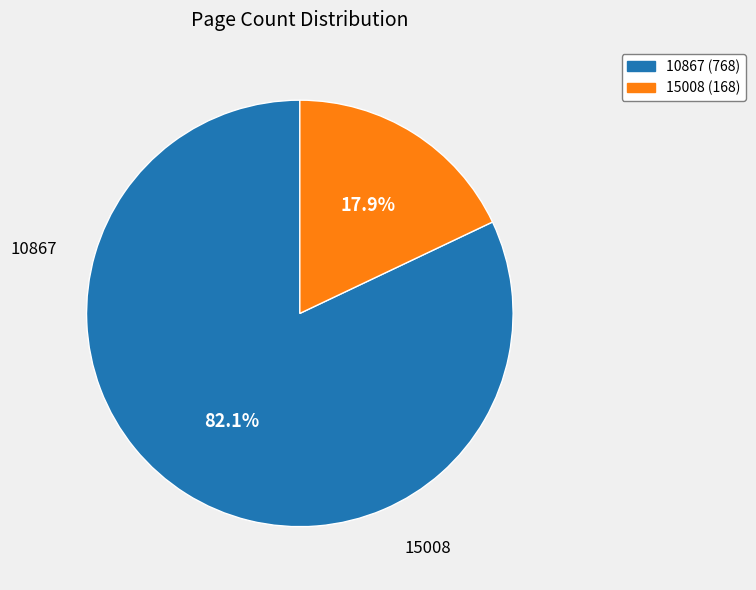

Does any single category account for the majority?

Yes